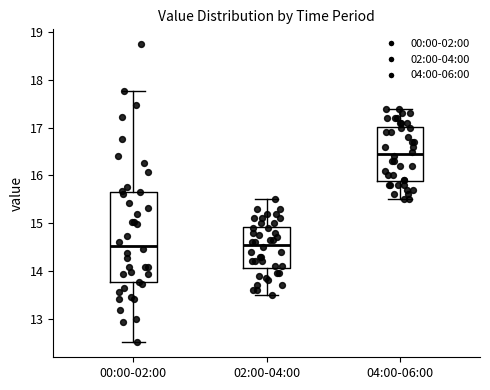

Which box is the tallest, from its lower edge to its upper edge?

00:00-02:00